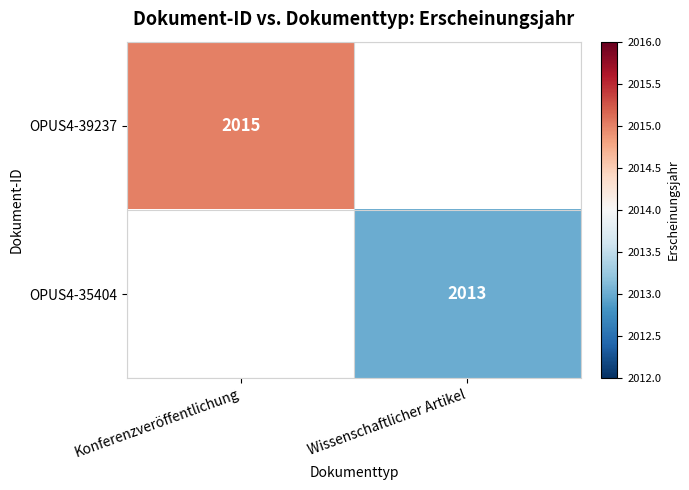

The OPUS4-39237 series shows 708 at Konferenzveröffentlichung. True or false?

False